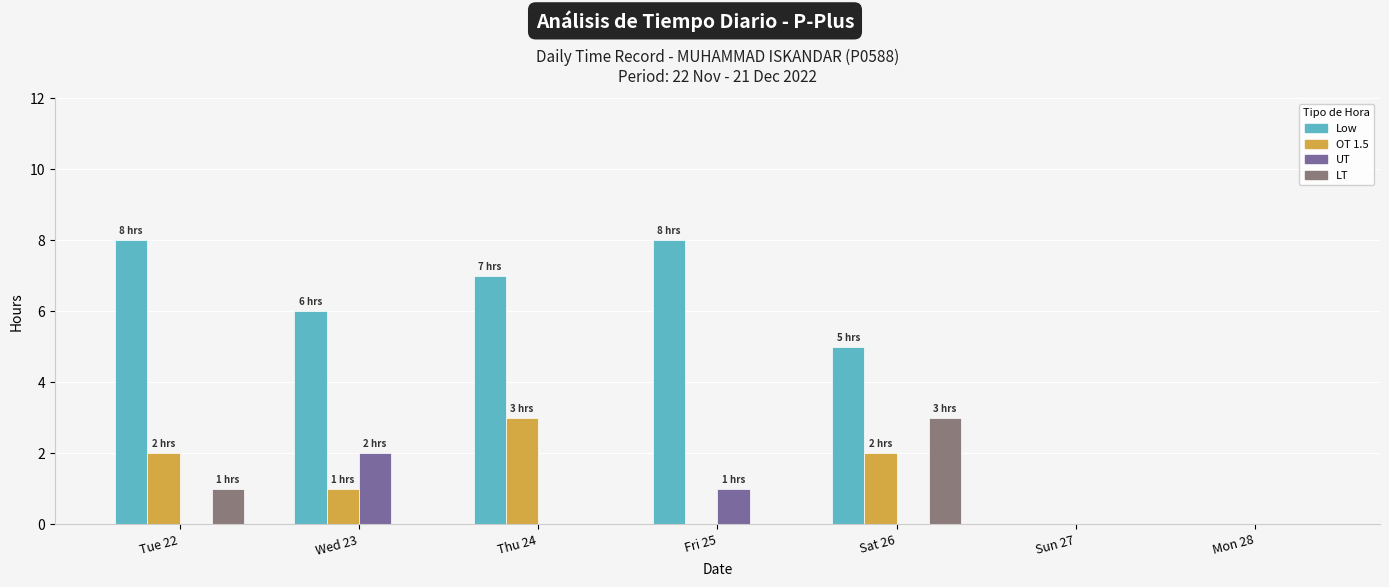

Between Tue 22 and Fri 25, which series saw the biggest shift?

OT 1.5